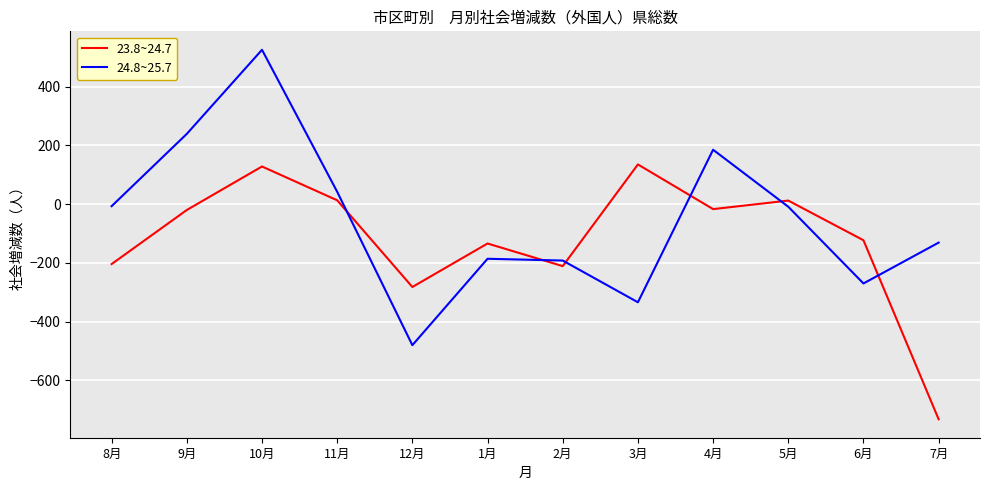

How many values in 23.8~24.7 are below zero?

8